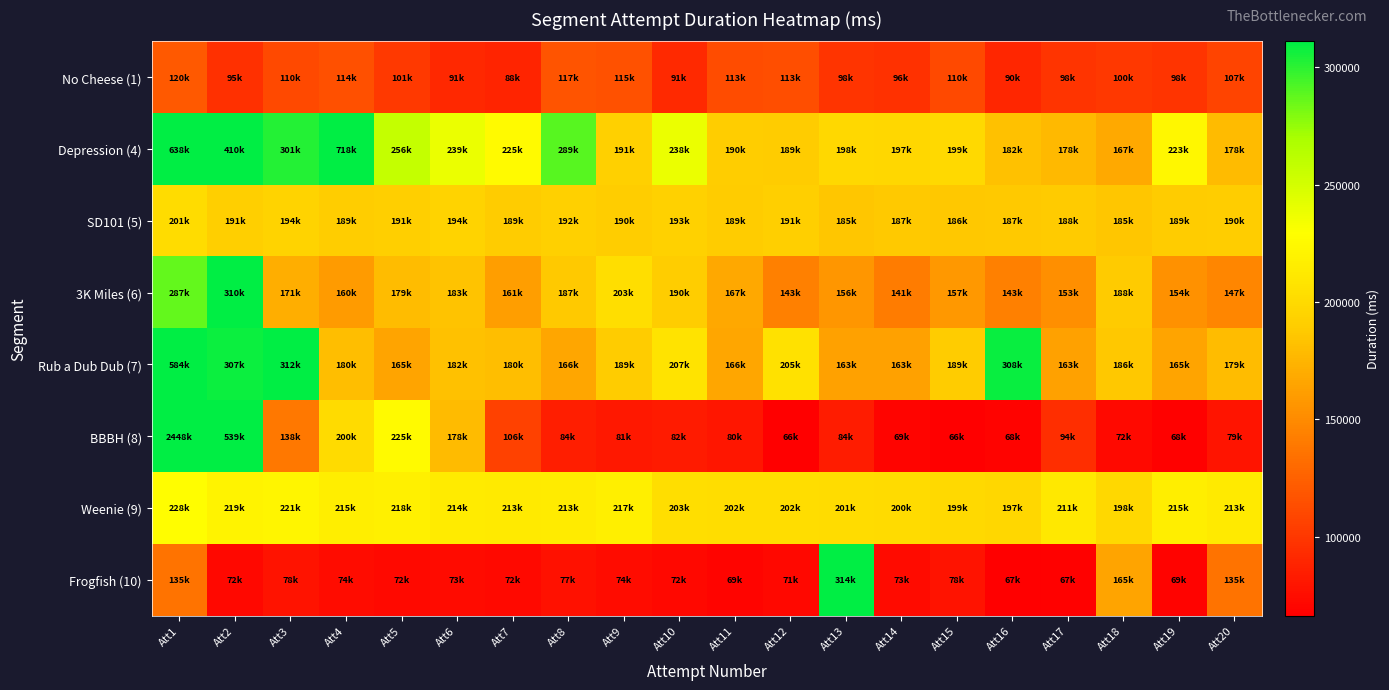

At how many categories does at least one series exceed 2073340?

1